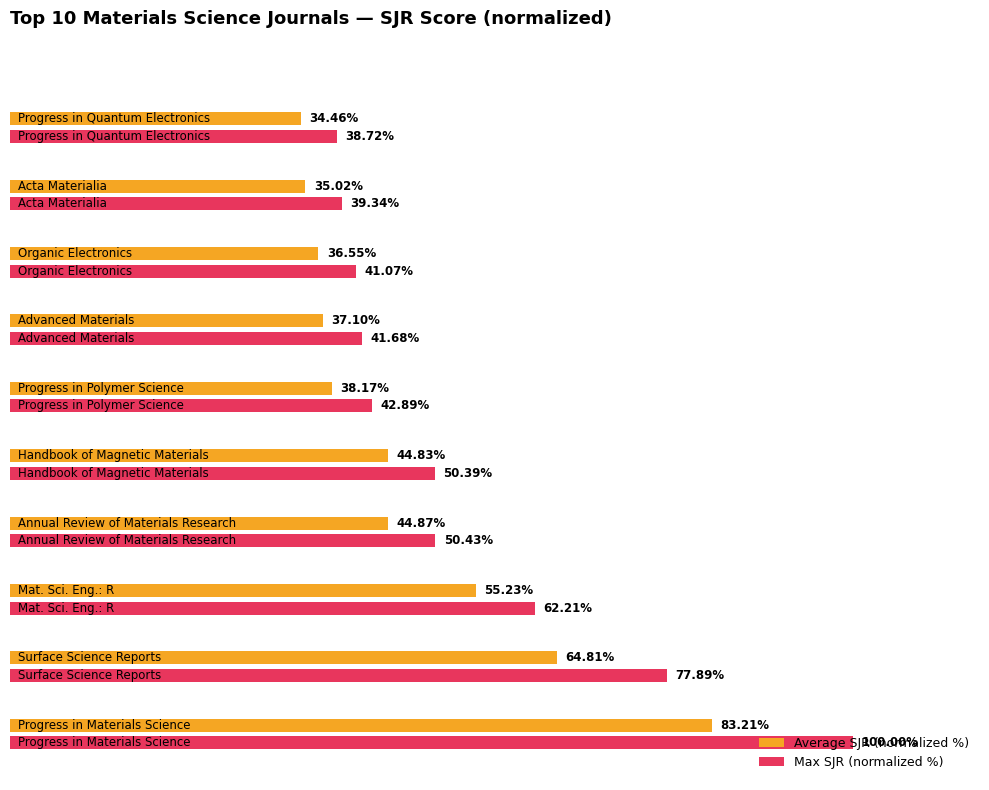

Rank the series by their average value, from highest to lowest.

Max SJR (normalized %), Average SJR (normalized %)